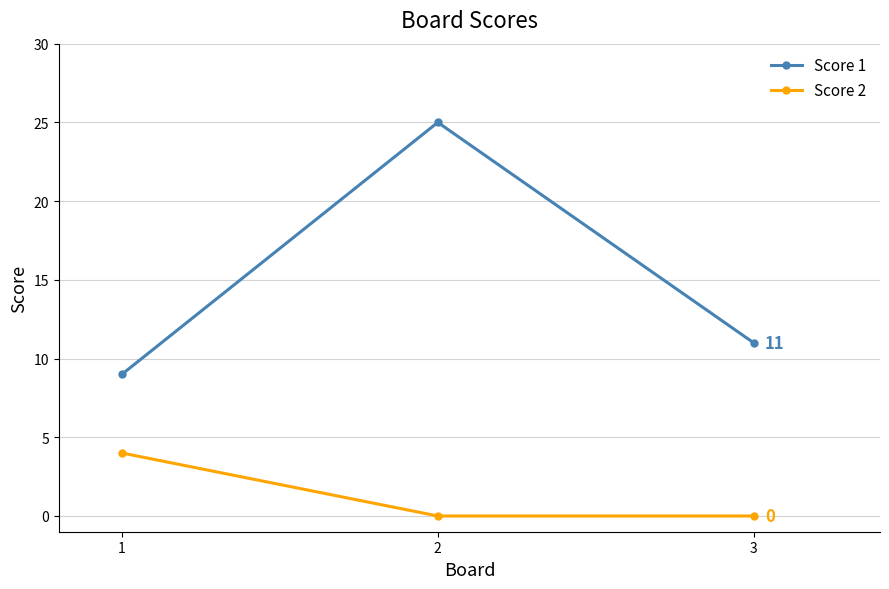

The value of Score 1 at 2 is 25. True or false?

True